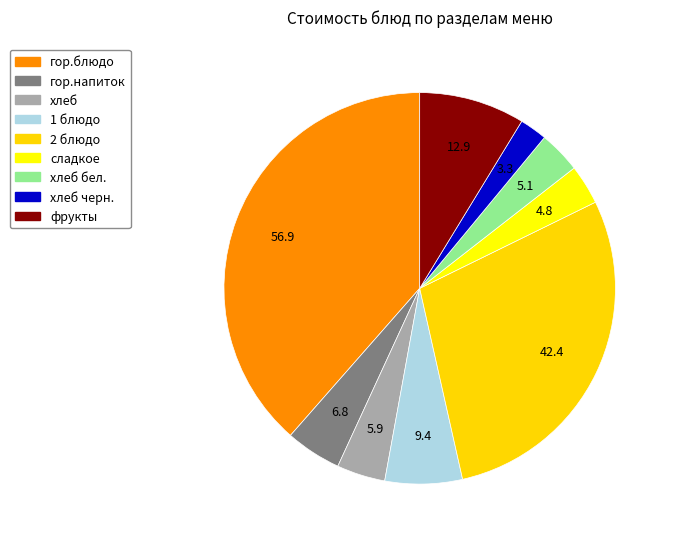

How many segments does this pie chart have?

9